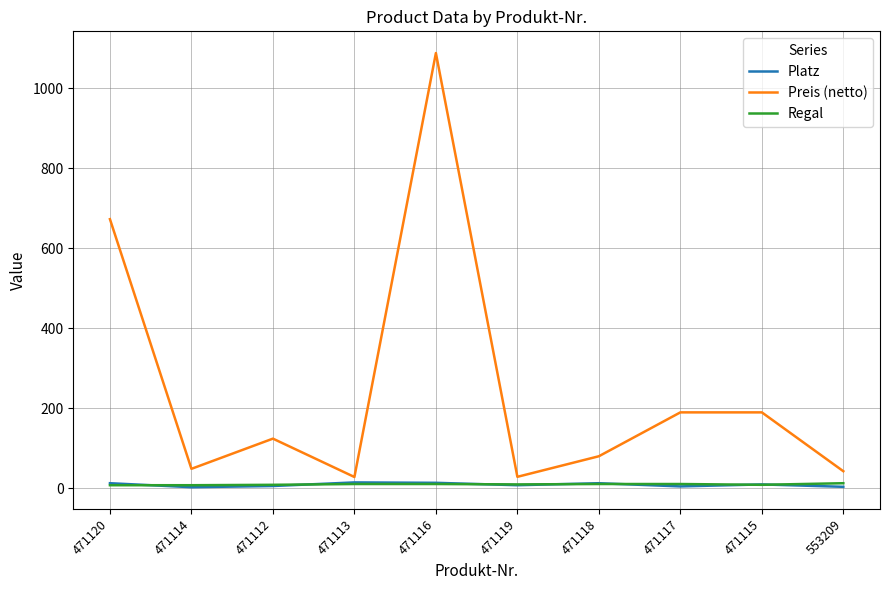

What are all the series names shown in the legend?

Platz, Preis (netto), Regal